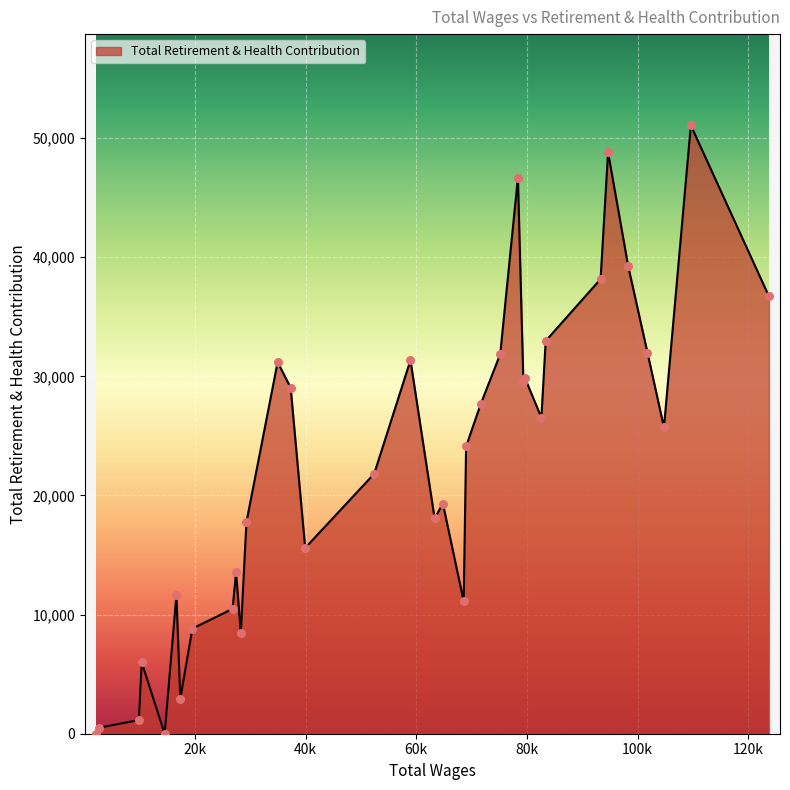

What is the maximum value shown in the chart?

51072